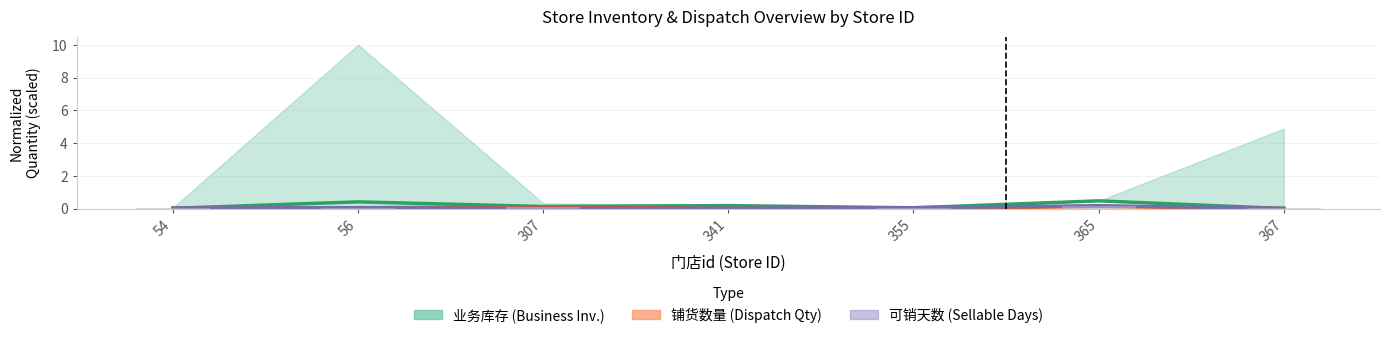

Which category has the lowest value in the 可销天数 (Sellable Days) series?

307